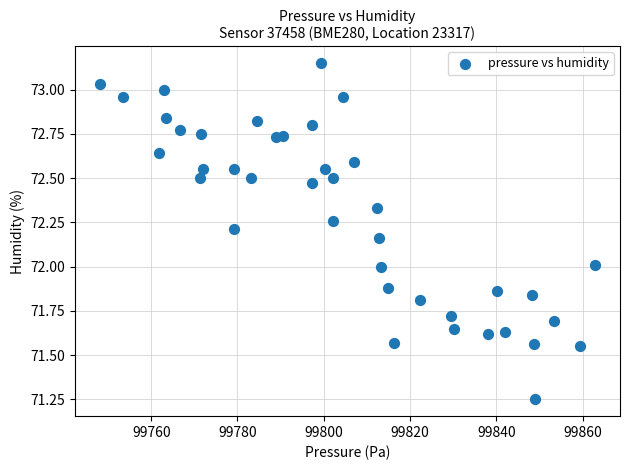

What is the range of Y values (max minus min)?

1.9